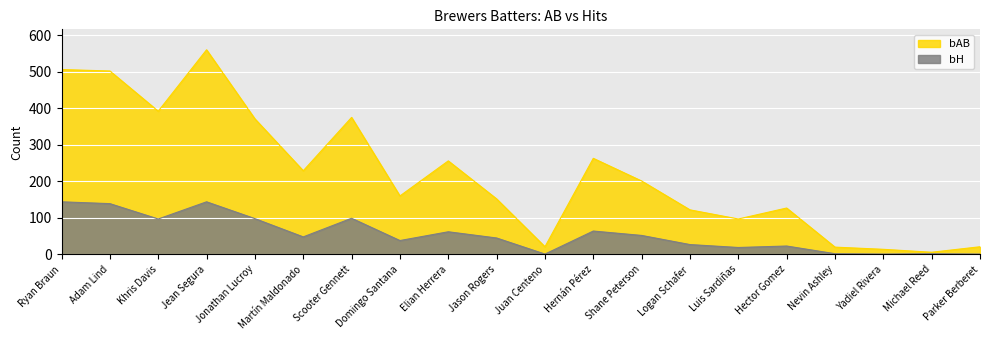

Count the number of data series in this chart.

2